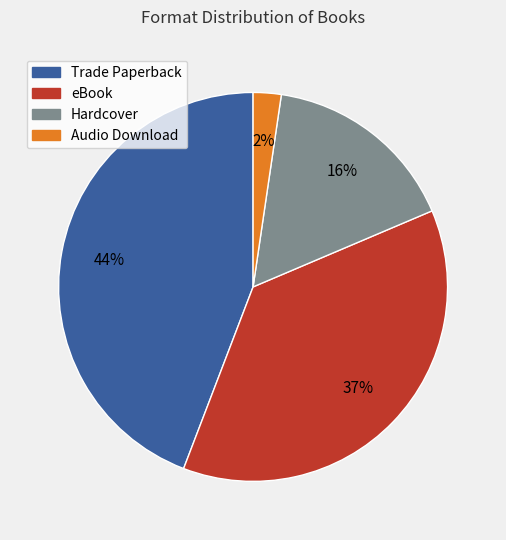

Which category has the smallest portion of the pie?

Audio Download